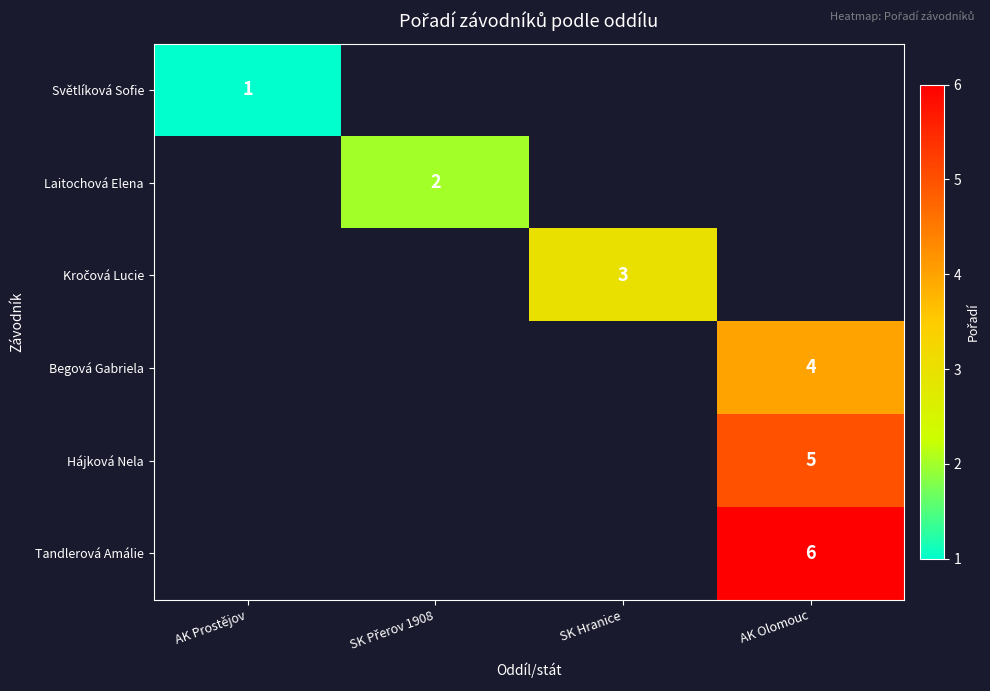

How many categories are shown in the chart?

4